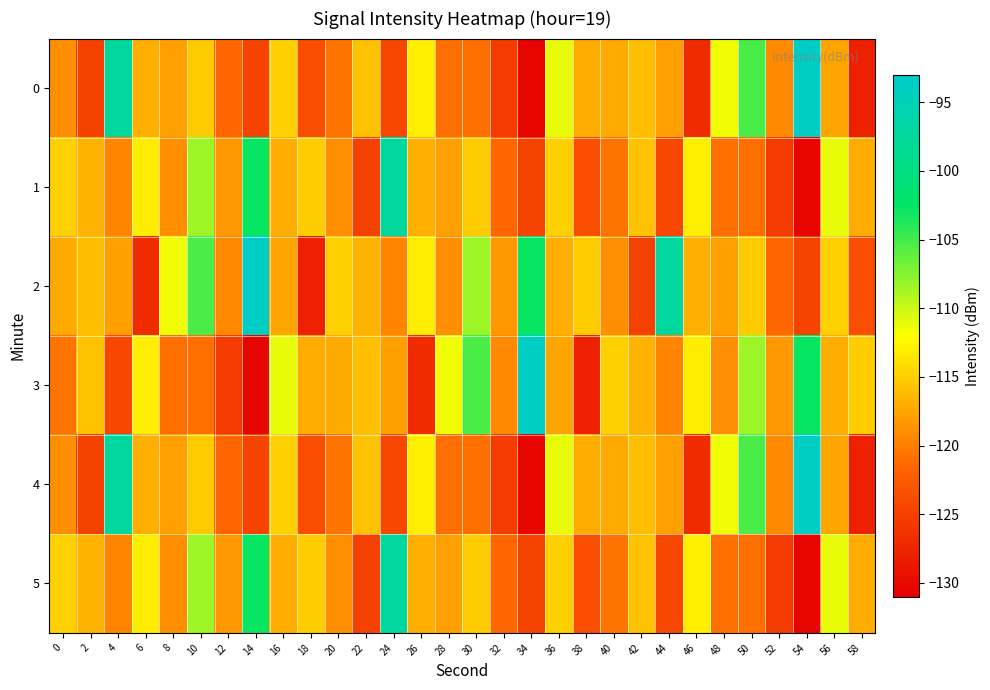

Which category has the highest value across all series?

54